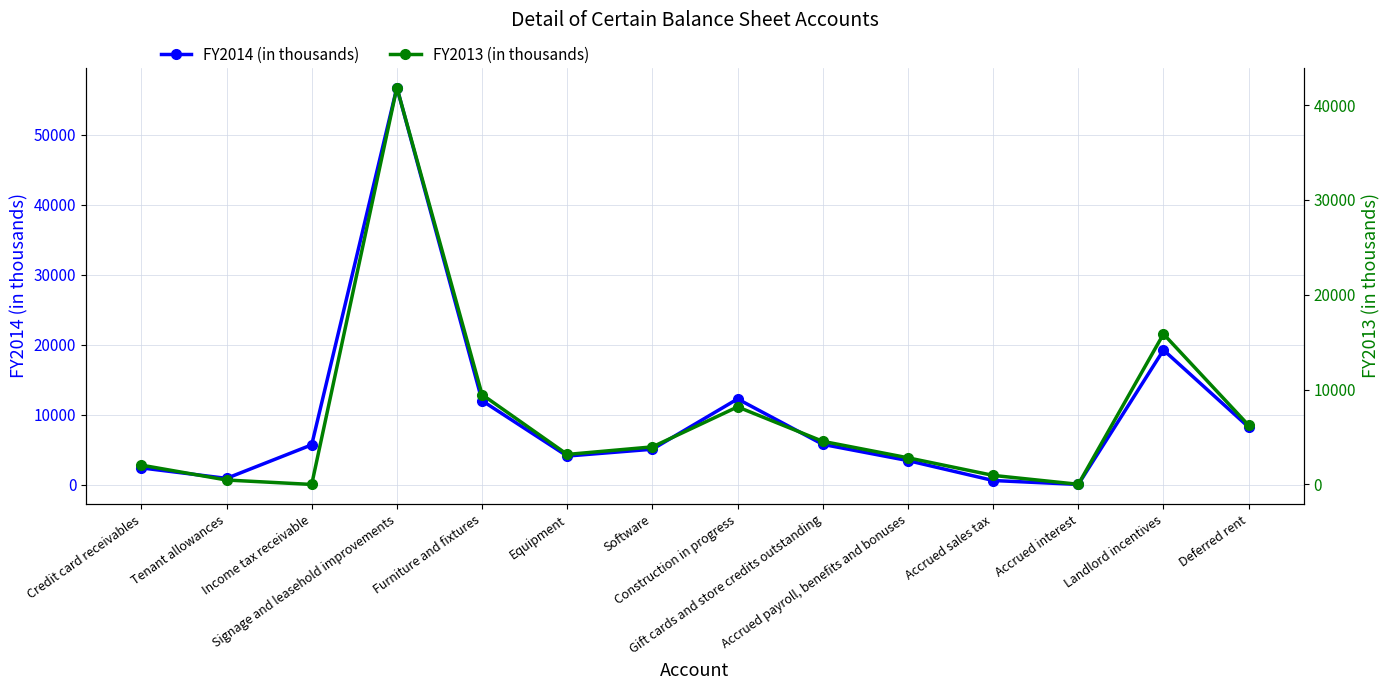

What is the lowest value of the FY2014 (in thousands) series?

32